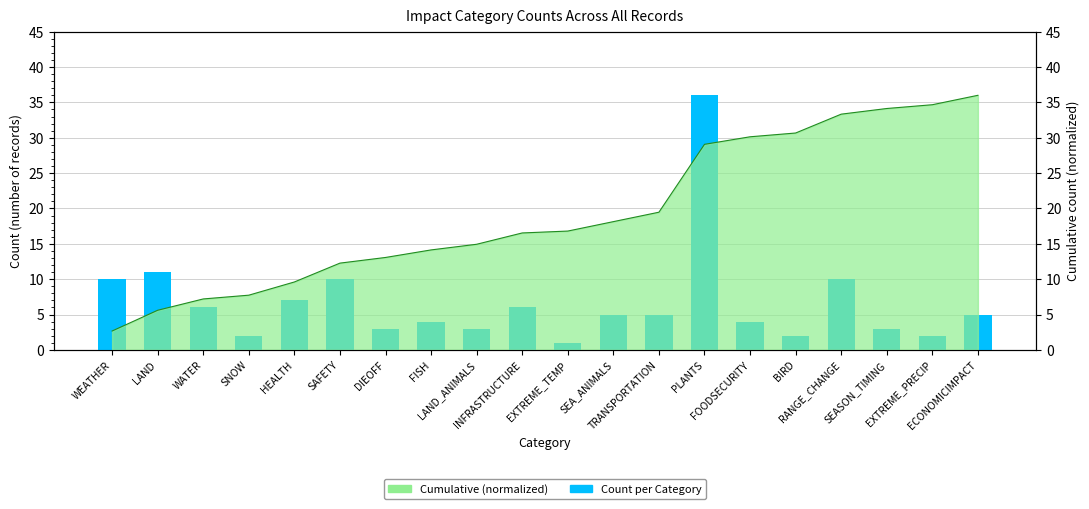

How many categories are shown in the chart?

20